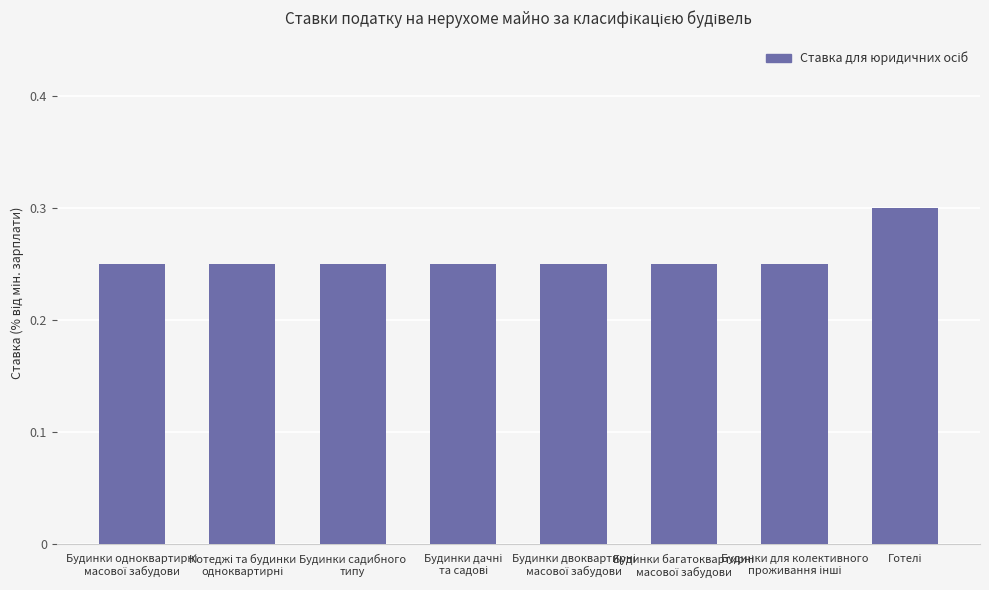

Does the chart contain any negative values?

No